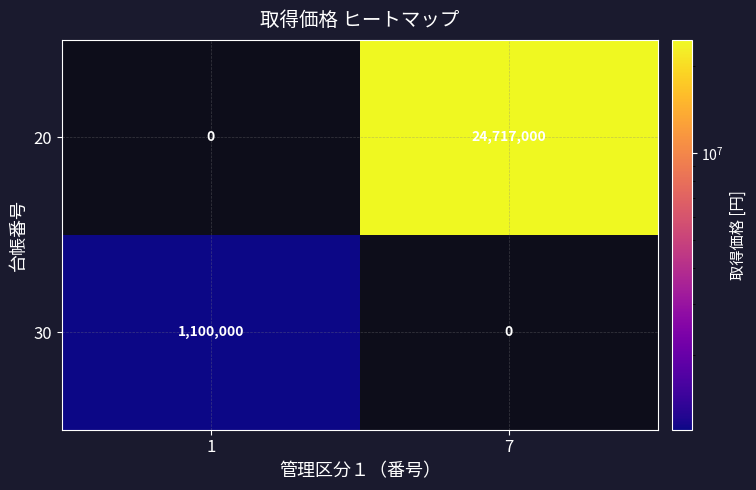

Reading right to left, what are all the values shown in this chart?

20: 24717000	0
30: 0	1100000